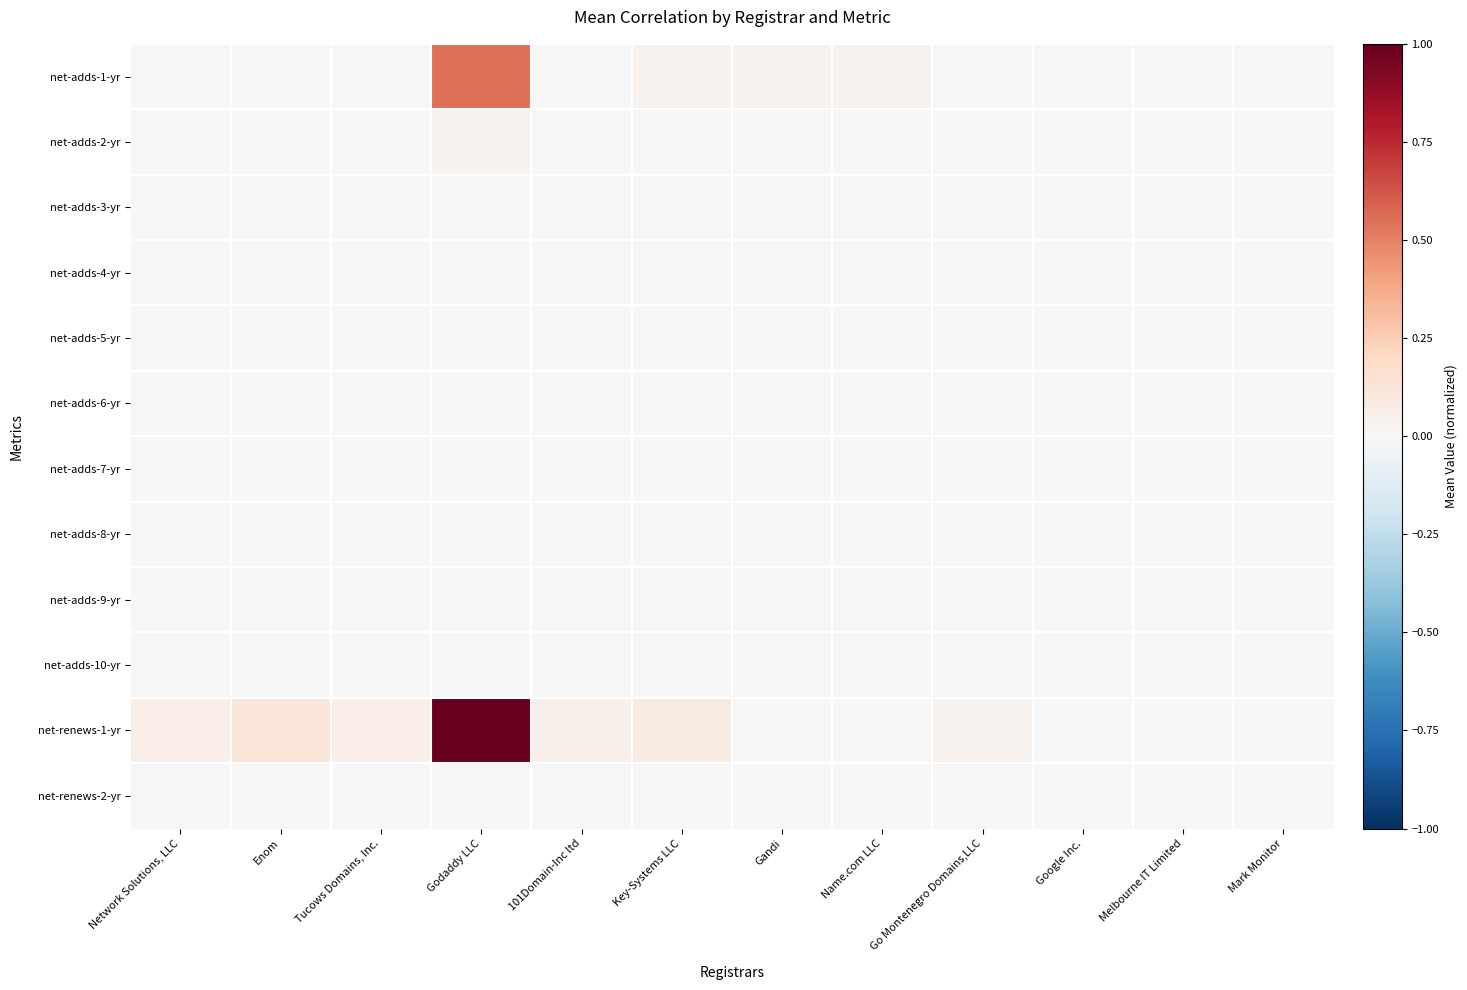

At how many categories does at least one series exceed 0?

9